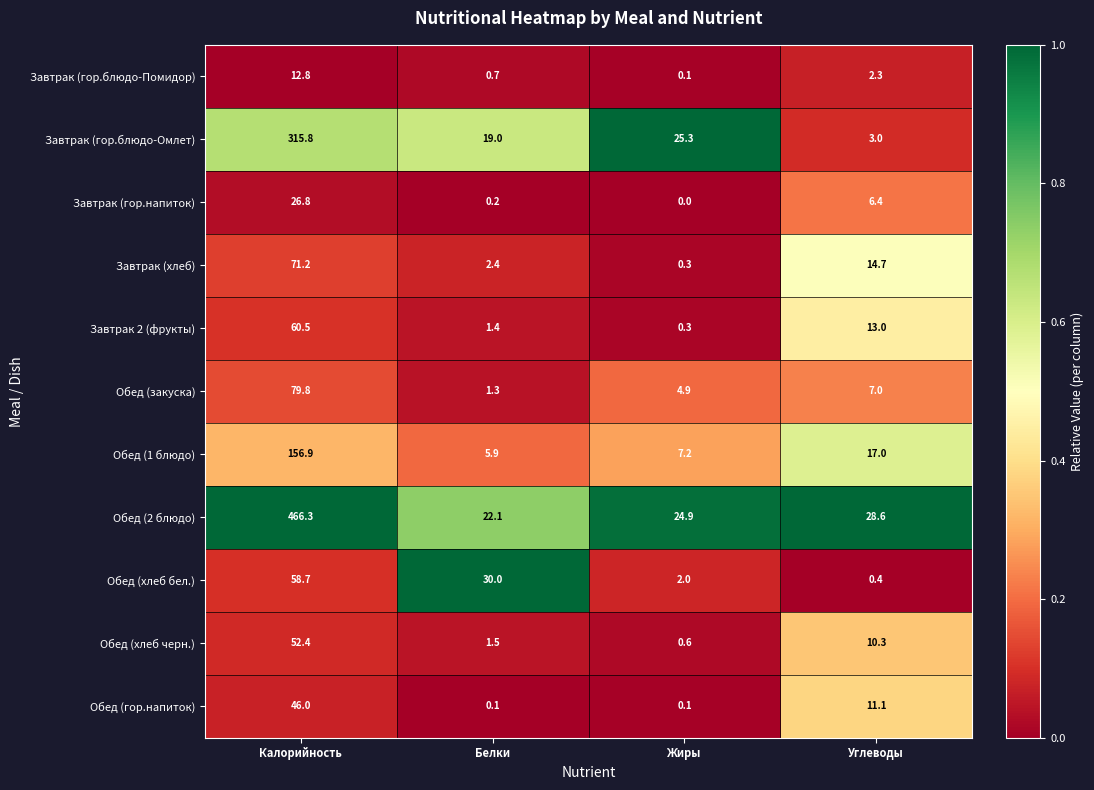

What is the total value across all series at Белки?

84.6